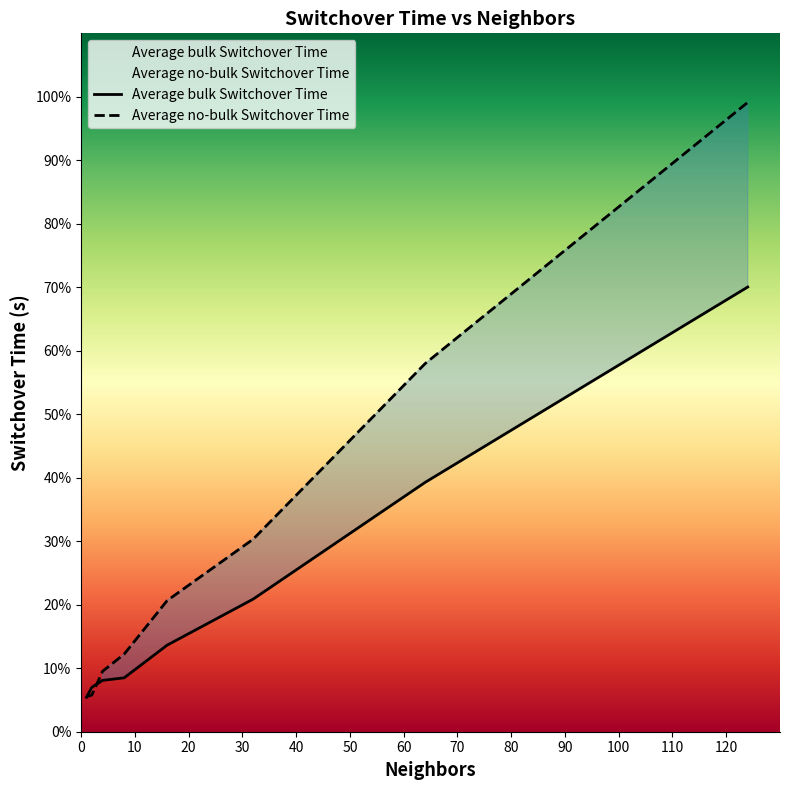

What are all the series names shown in the legend?

Average bulk Switchover Time, Average no-bulk Switchover Time